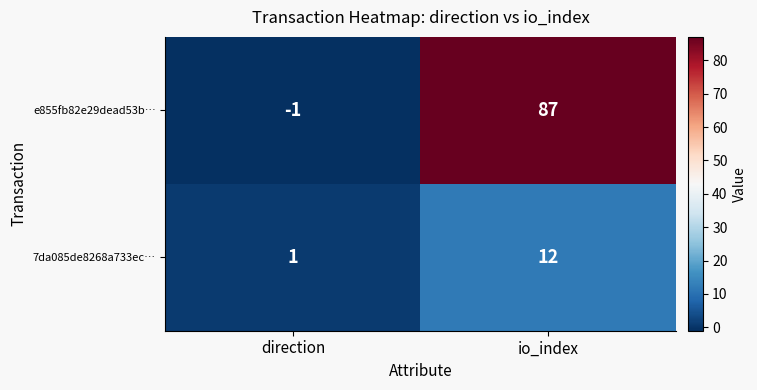

At which label is e855fb82e29dead53b… closest to 43?

direction